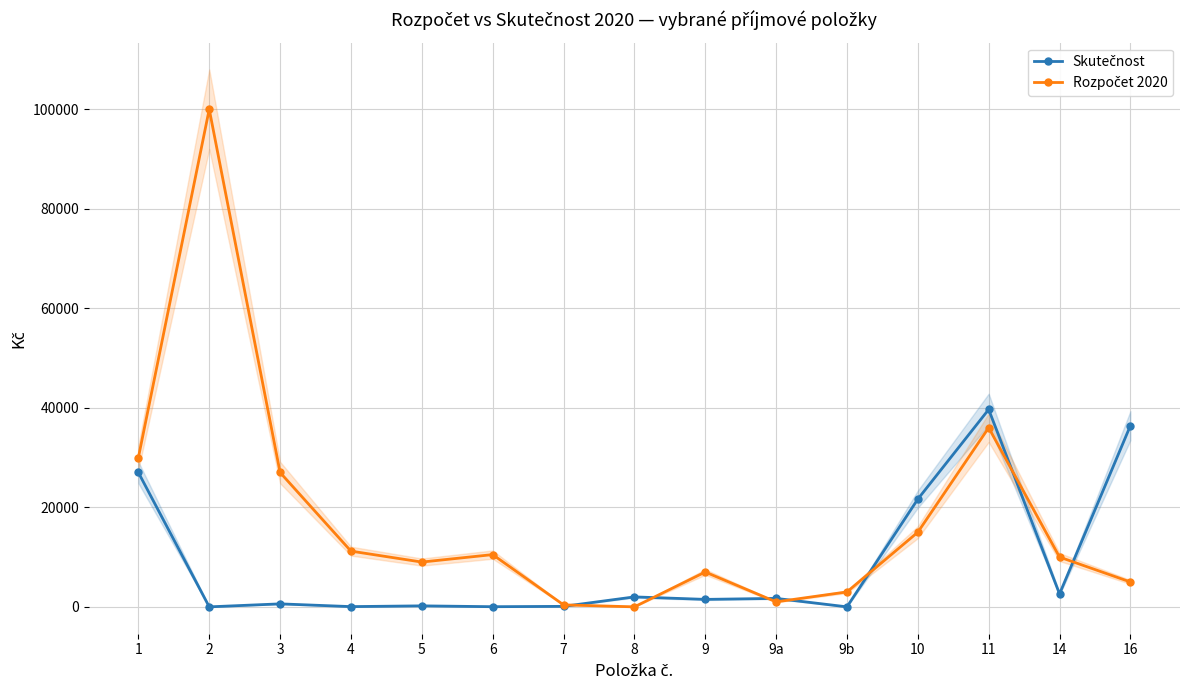

What are all the series names shown in the legend?

Skutečnost, Rozpočet 2020